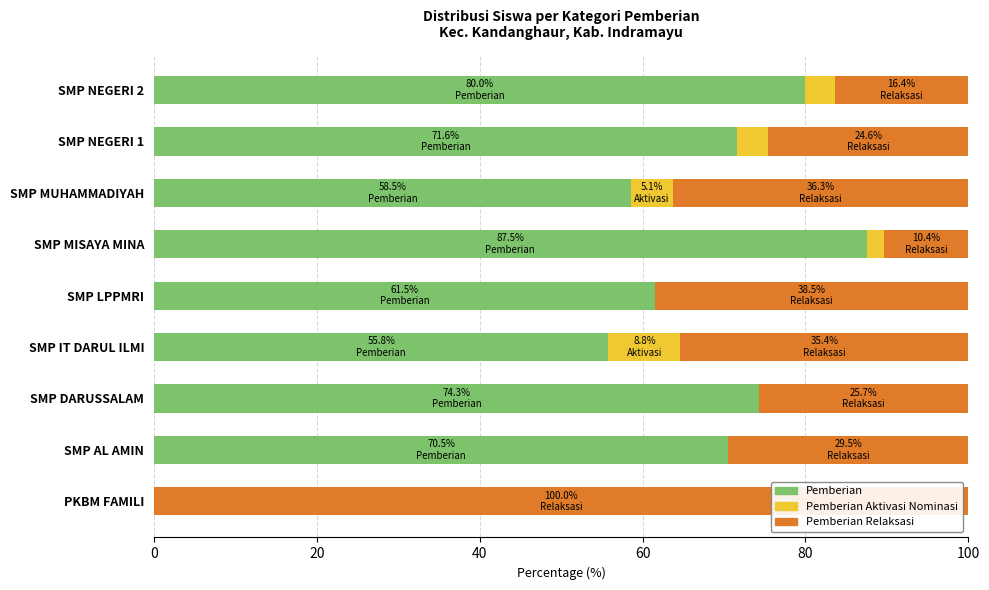

What is the total value across all series at SMP NEGERI 2?

100.0